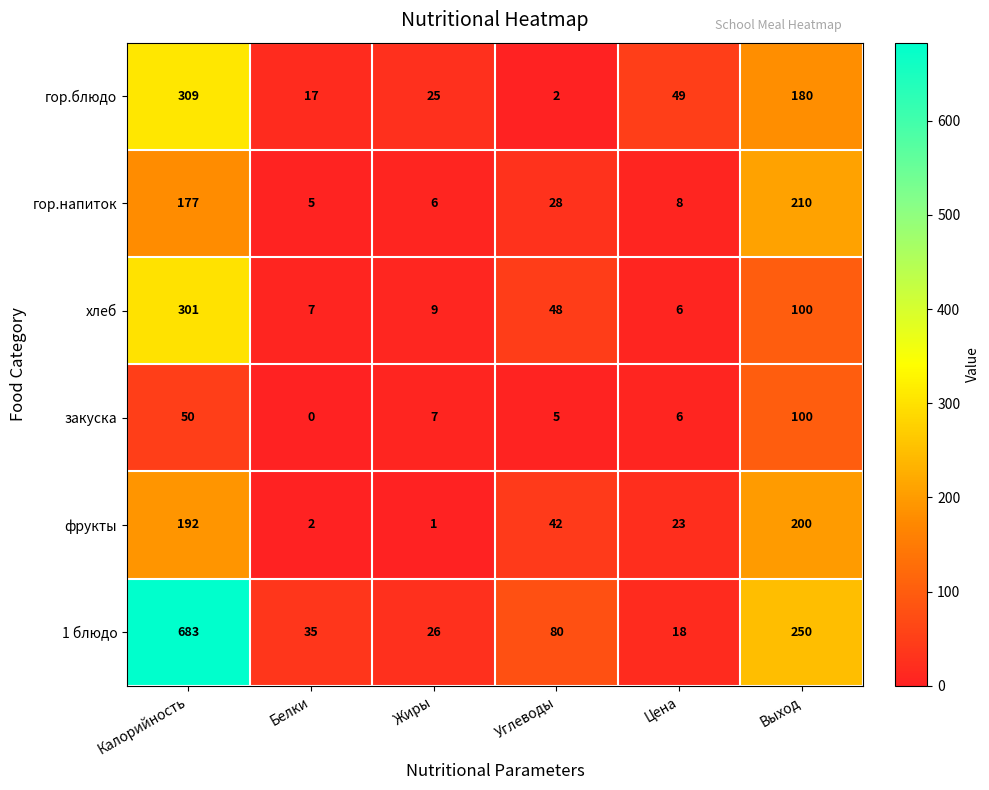

What is the maximum value shown in the chart?

683